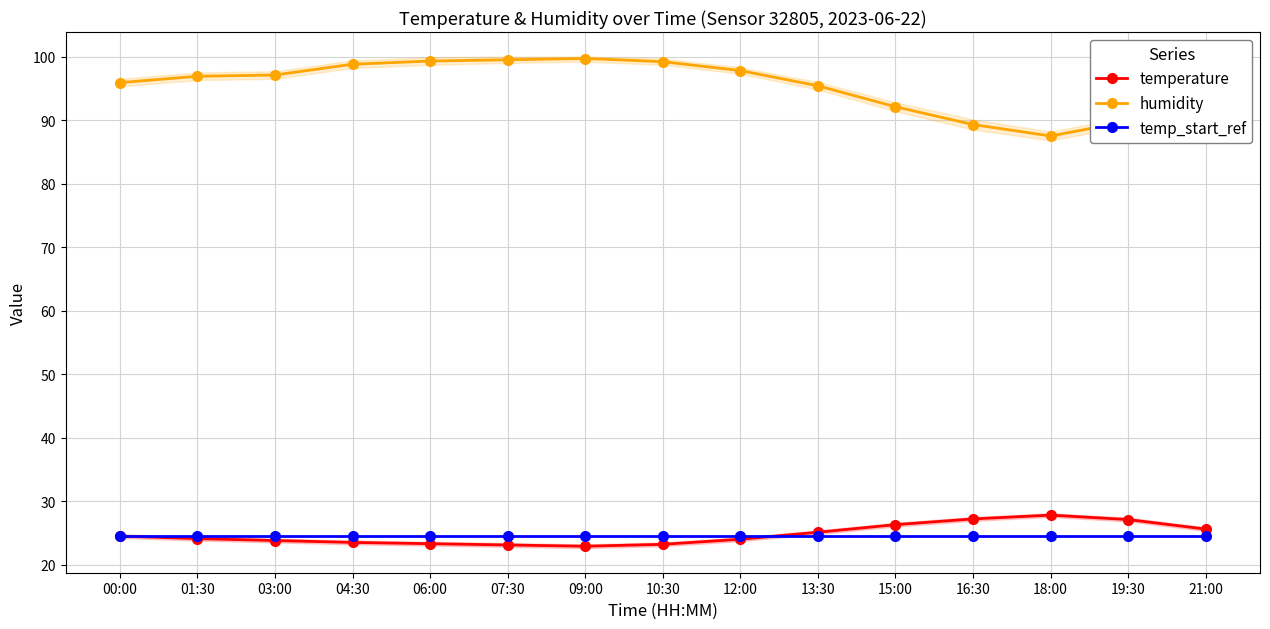

How many series are shown in this chart?

3